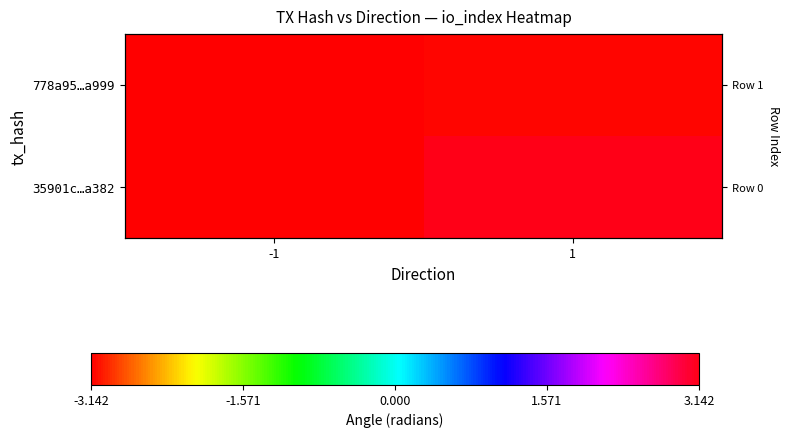

The 35901c…a382 series shows 4.5 at 1. True or false?

False